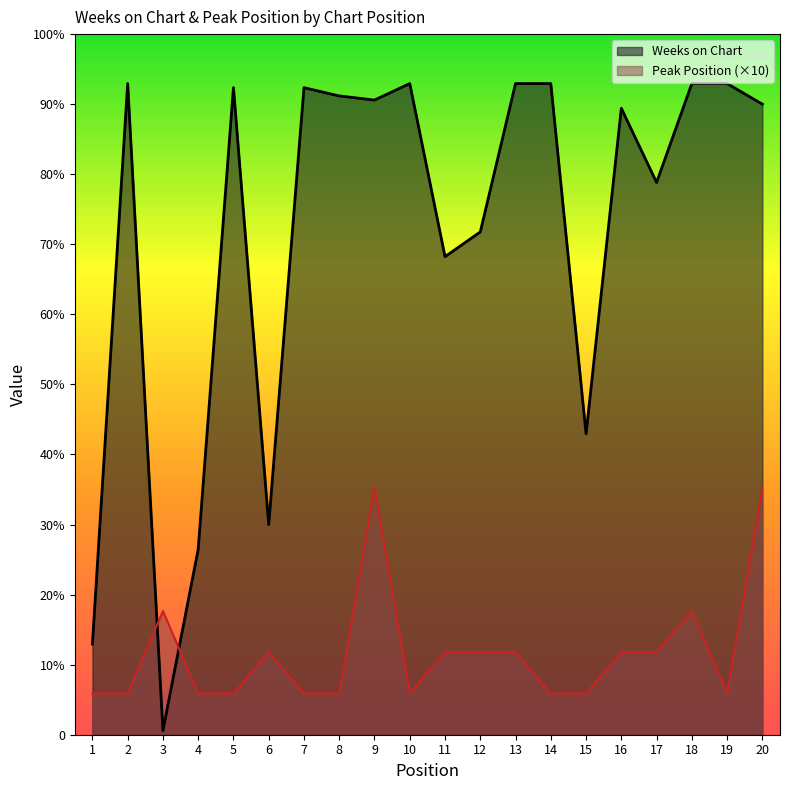

Reading left to right, transcribe all the data shown in this chart.

Weeks on Chart: 1=22	2=158	3=1	4=45	5=157	6=51	7=157	8=155	9=154	10=158	11=116	12=122	13=158	14=158	15=73	16=152	17=134	18=158	19=158	20=153
Peak Position: 1=10	2=10	3=30	4=10	5=10	6=20	7=10	8=10	9=60	10=10	11=20	12=20	13=20	14=10	15=10	16=20	17=20	18=30	19=10	20=60